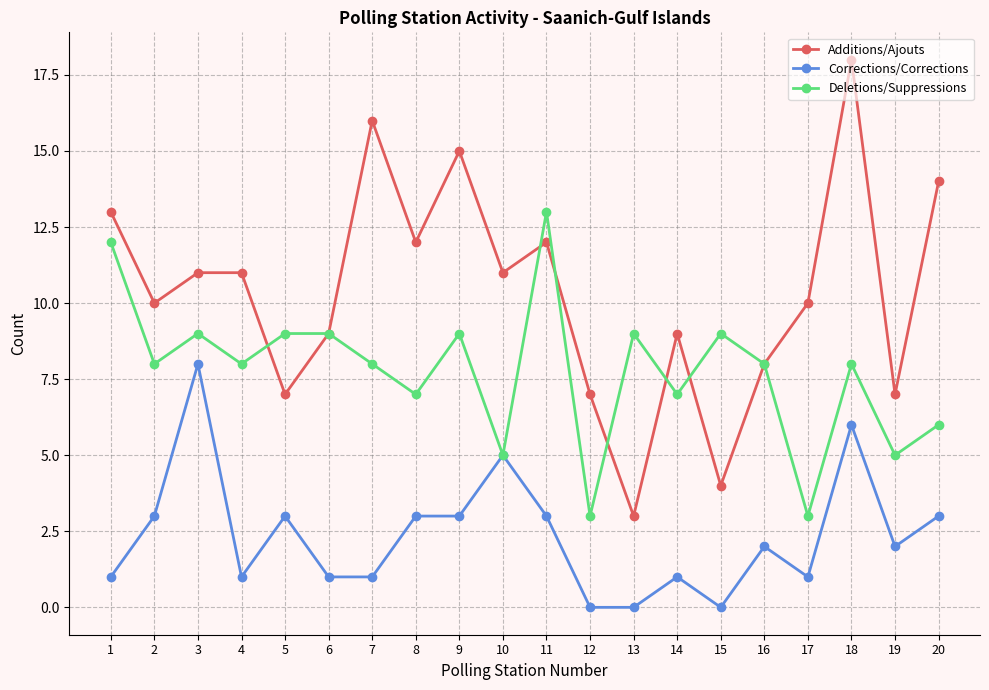

Rank the series at 18 from lowest to highest value.

Corrections/Corrections, Deletions/Suppressions, Additions/Ajouts